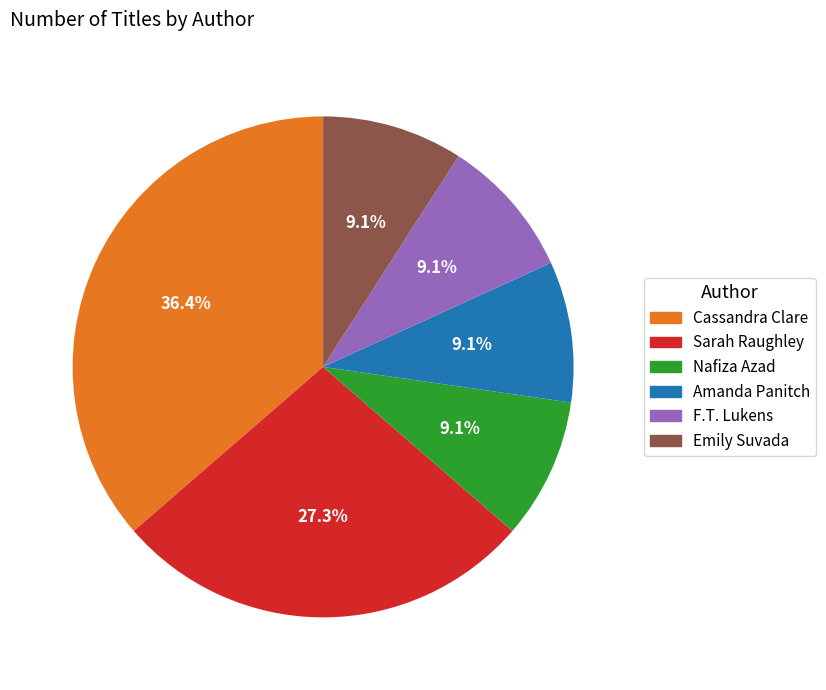

The Nafiza Azad slice represents 9% of the pie. True or false?

True